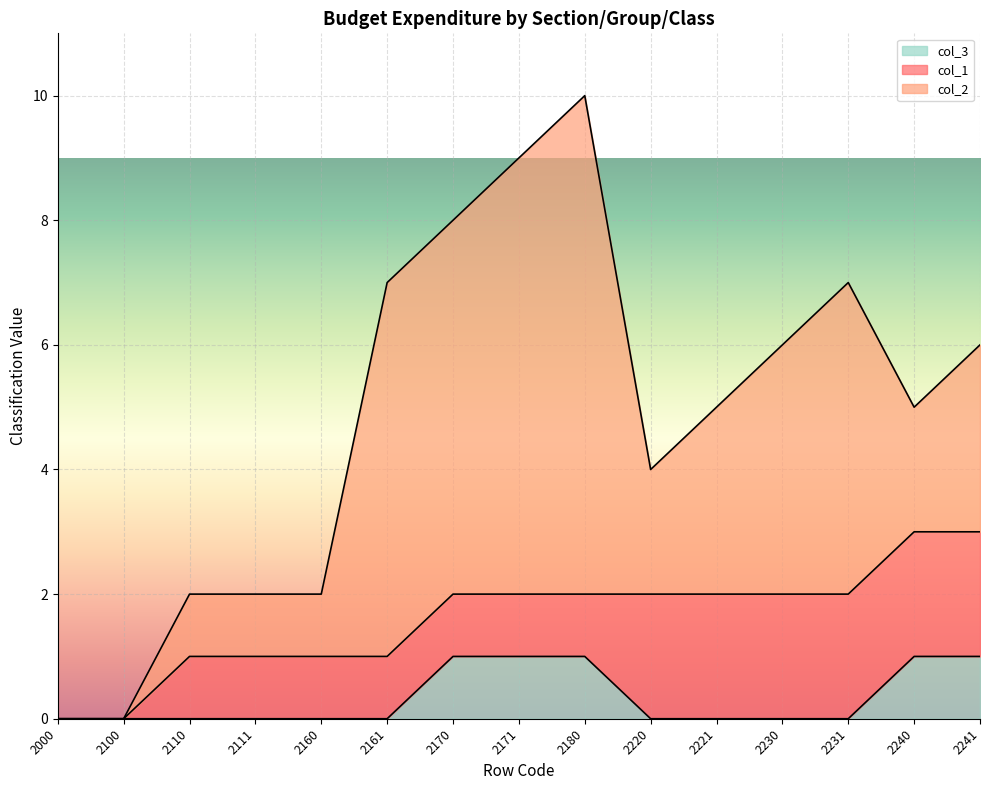

The col_1 series shows 1 at 2160. True or false?

False